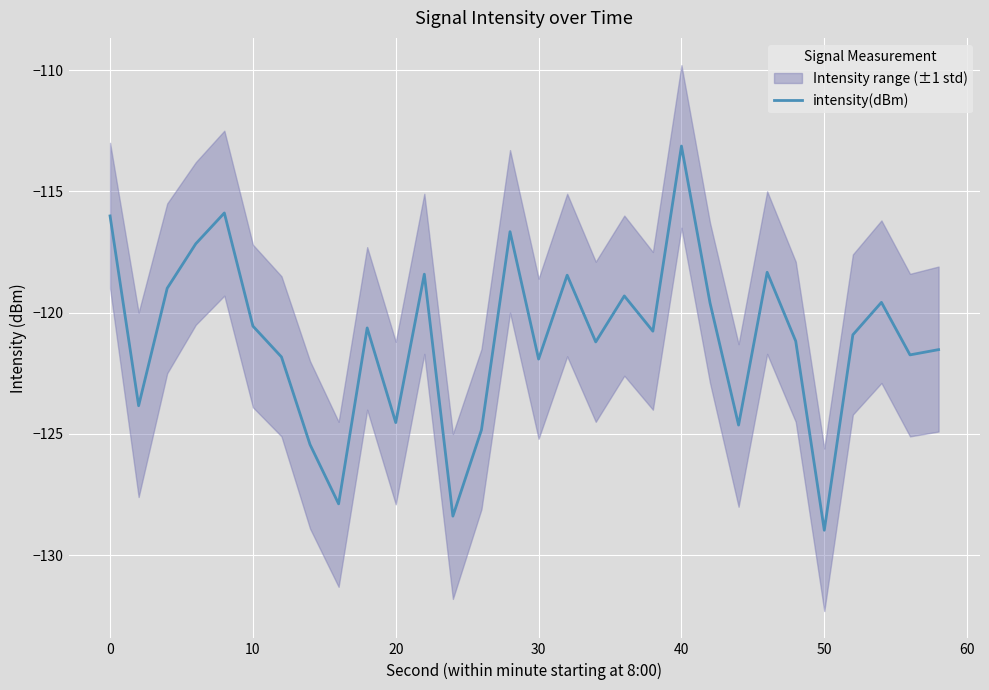

The intensity(dBm) series shows -35.2 at 20. True or false?

False